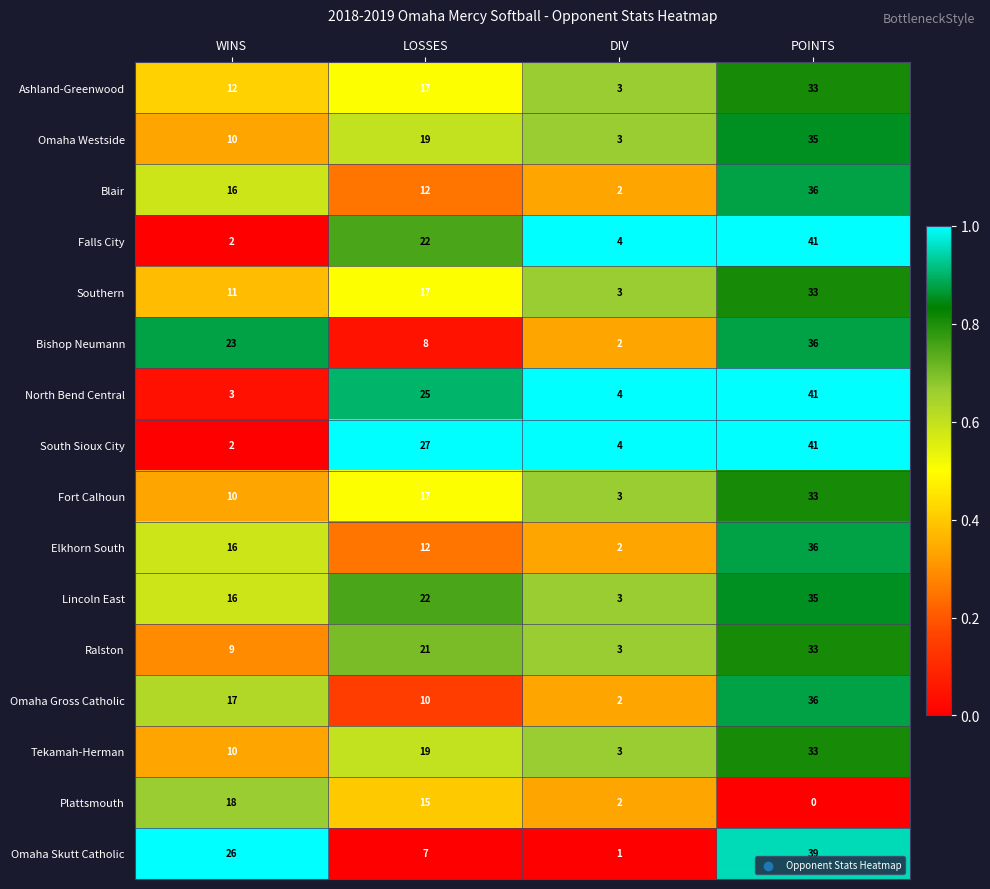

List the labels in order of Southern value, largest first.

POINTS, LOSSES, WINS, DIV